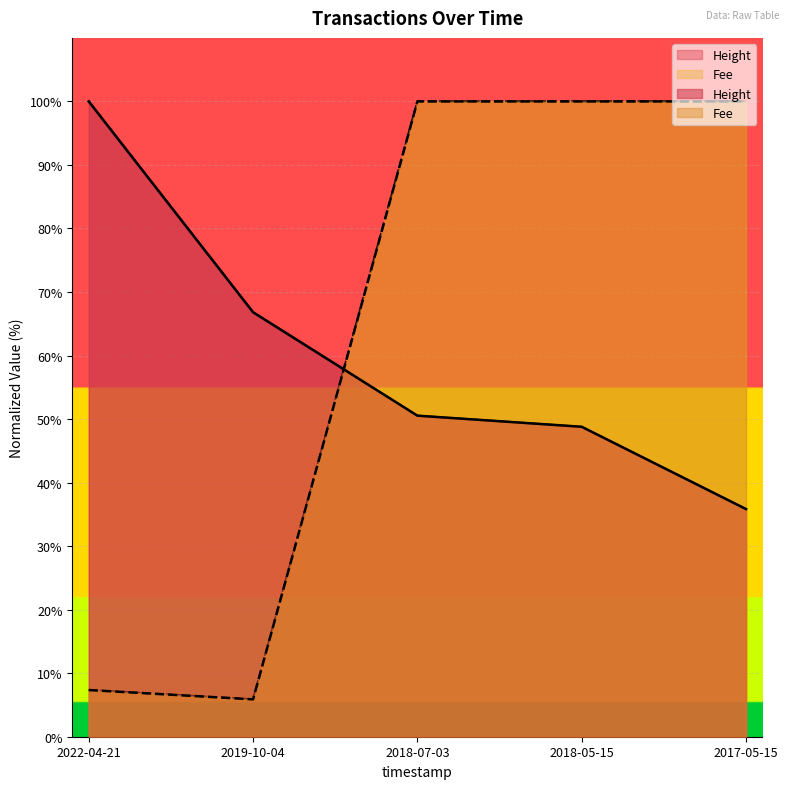

At which label is Height closest to 67?

2019-10-04